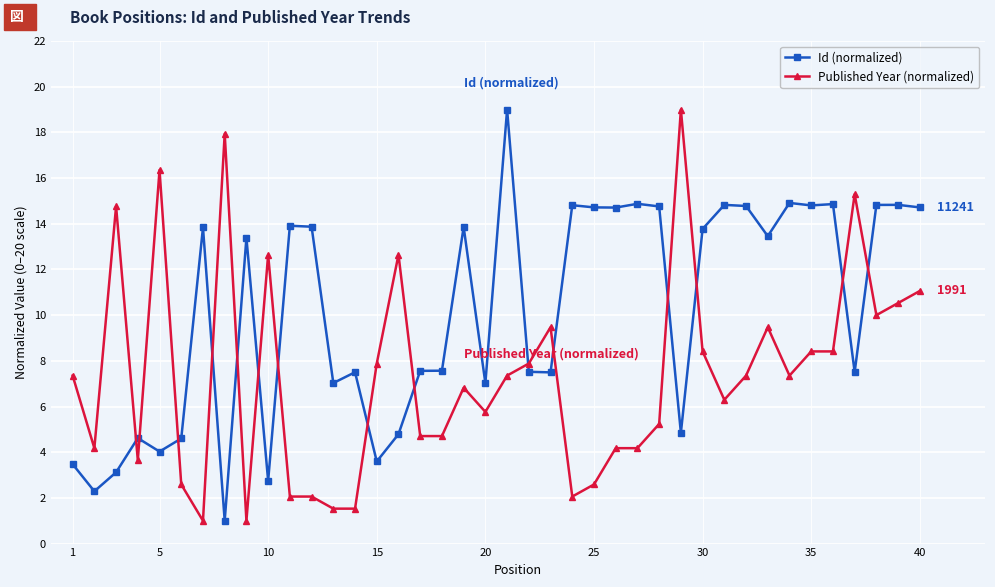

What is the average value of the Published Year (normalized) series?

7.4